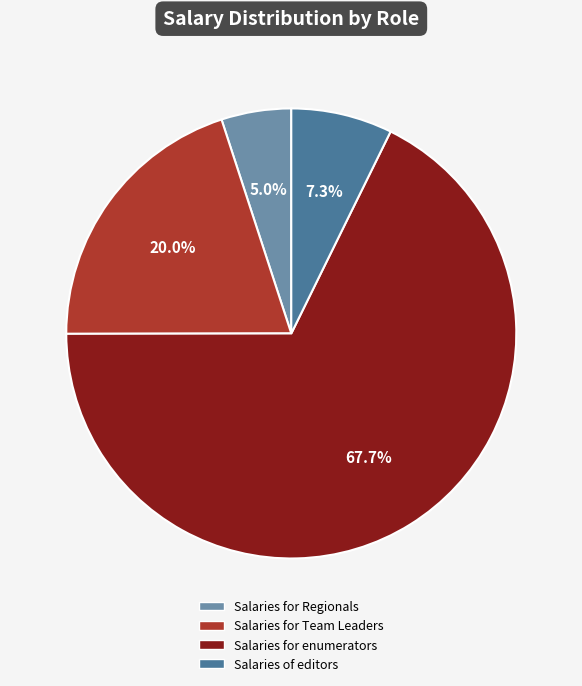

How many slices are in this pie chart?

4